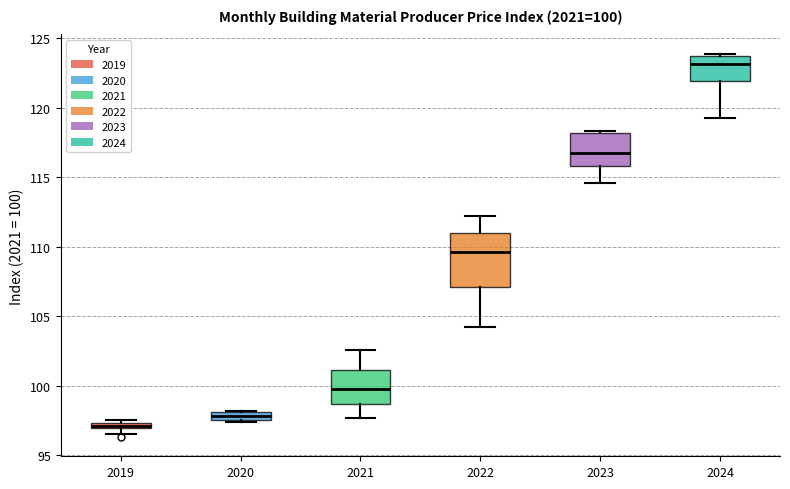

Which box's median line is the lowest?

2019